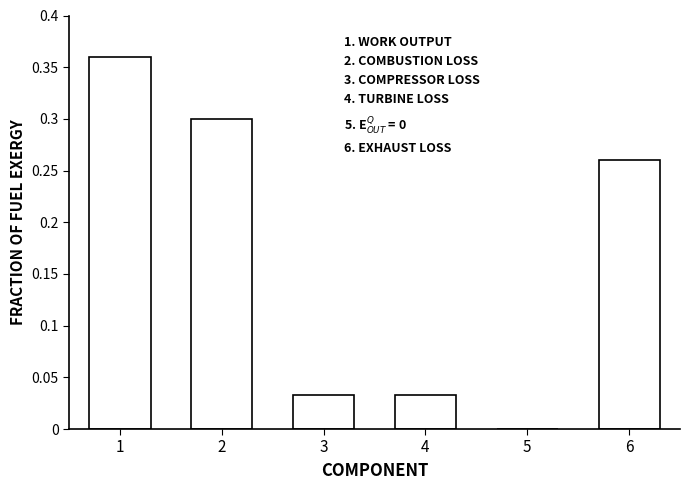

Are the bars horizontal?

No